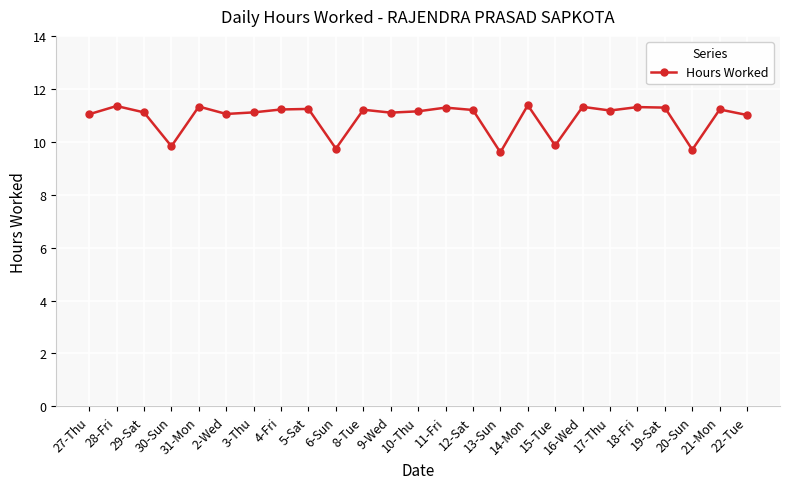

True or false: there are more than 2 points higher than both neighbors.

True